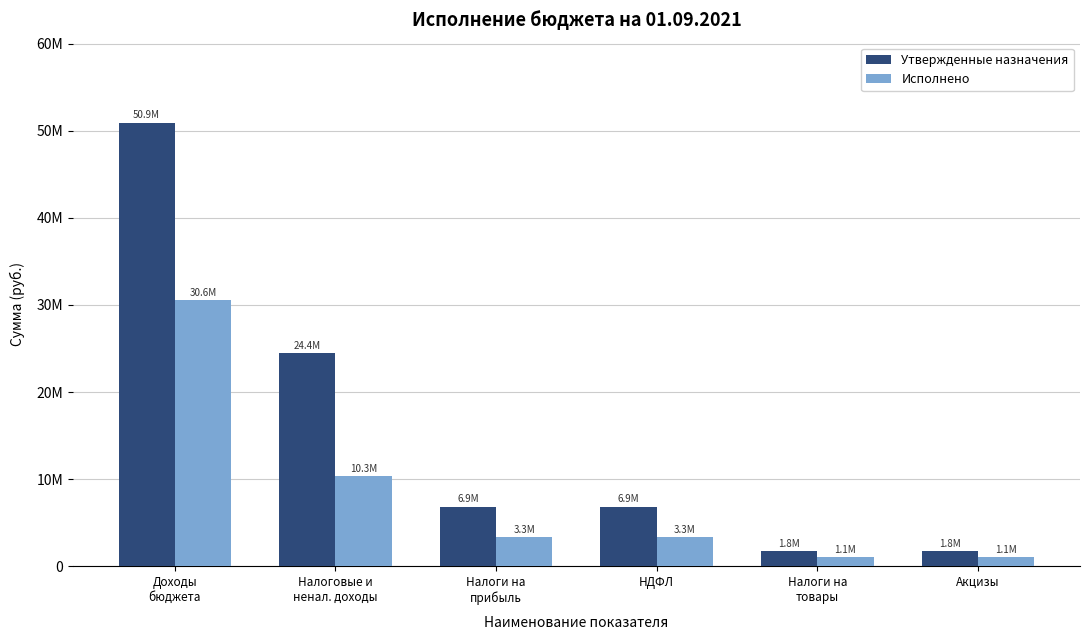

Read the Утвержденные назначения value at НДФЛ.

6861000.0